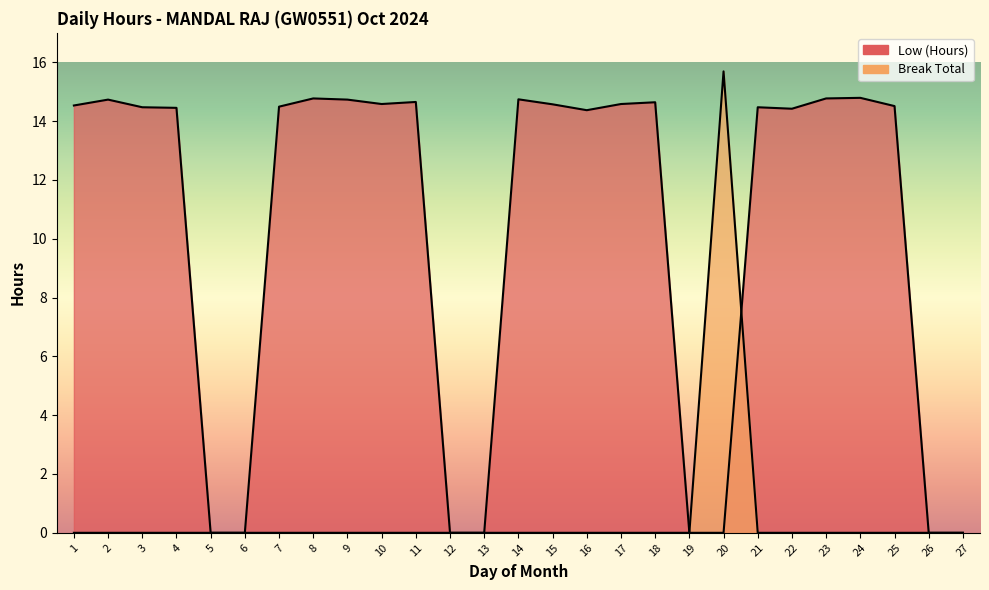

At 12, list the series in order from largest to smallest.

Low (Hours), Break Total